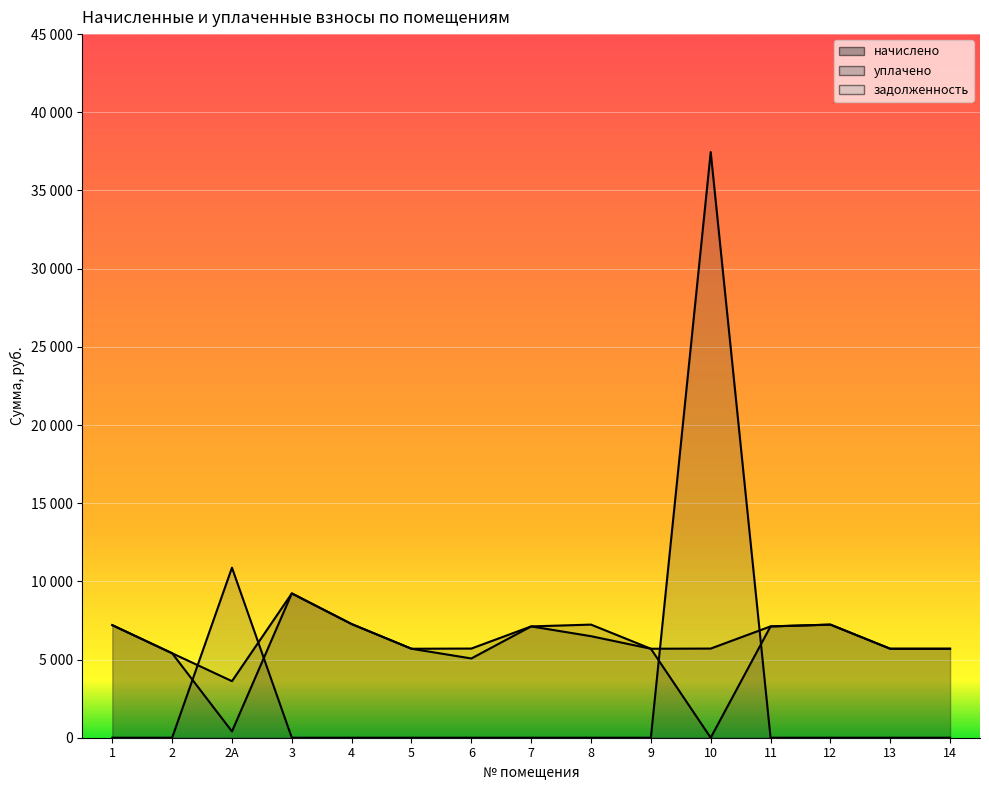

What is the sum of the начислено values at 7 and 2А?

10736.6